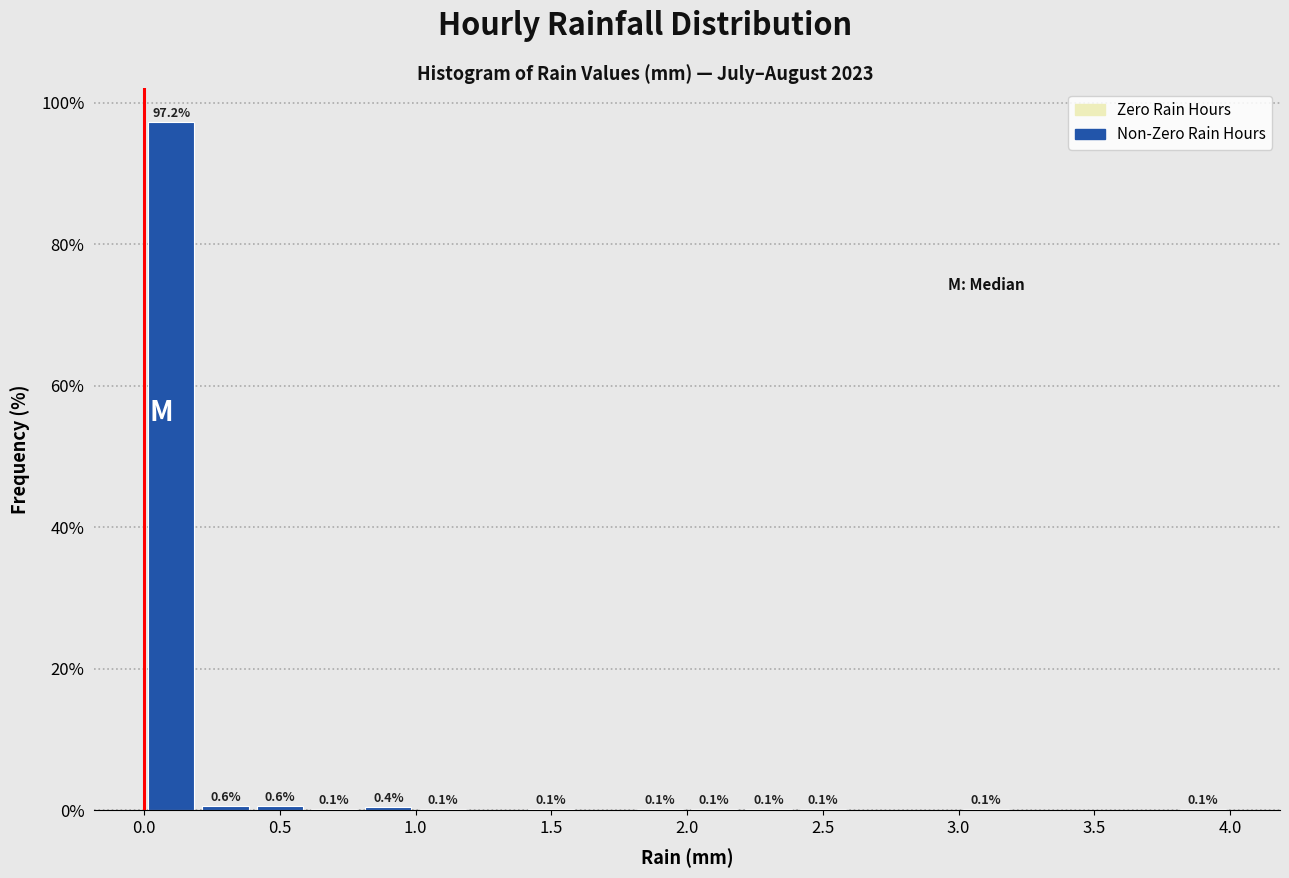

Over which range of the x-axis is the bar tallest?

0.0 to 0.2